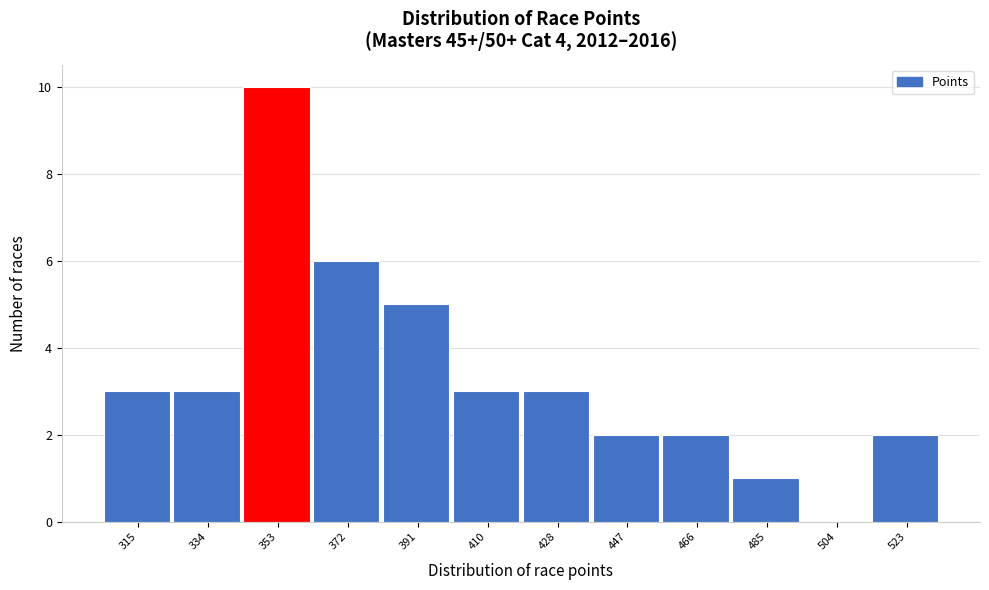

Reading right to left, transcribe all the data shown in this chart.

523=2	504=0	485=1	466=2	447=2	428=3	410=3	391=5	372=6	353=10	334=3	315=3